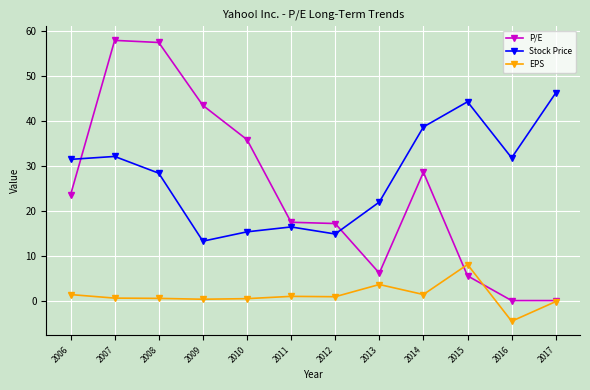

Does the chart display data point markers on the line(s)?

Yes